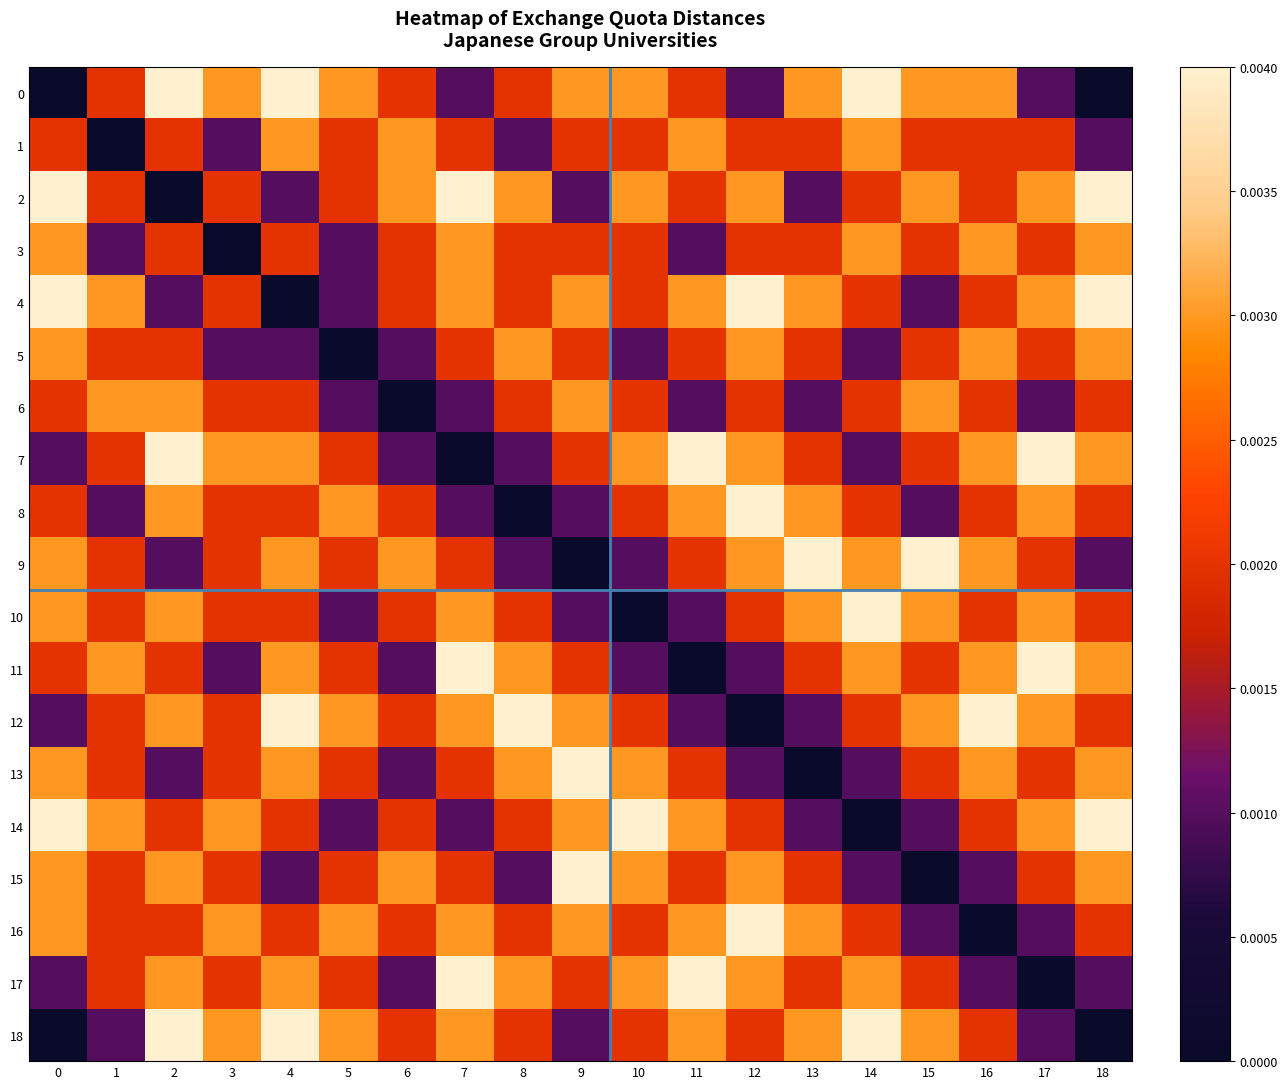

Reading right to left, extract all data points from this chart.

0: 18=0.0	17=0.0	16=0.0	15=0.0	14=0.0	13=0.0	12=0.0	11=0.0	10=0.0	9=0.0	8=0.0	7=0.0	6=0.0	5=0.0	4=0.0	3=0.0	2=0.0	1=0.0	0=0.0
1: 18=0.0	17=0.0	16=0.0	15=0.0	14=0.0	13=0.0	12=0.0	11=0.0	10=0.0	9=0.0	8=0.0	7=0.0	6=0.0	5=0.0	4=0.0	3=0.0	2=0.0	1=0.0	0=0.0
2: 18=0.0	17=0.0	16=0.0	15=0.0	14=0.0	13=0.0	12=0.0	11=0.0	10=0.0	9=0.0	8=0.0	7=0.0	6=0.0	5=0.0	4=0.0	3=0.0	2=0.0	1=0.0	0=0.0
3: 18=0.0	17=0.0	16=0.0	15=0.0	14=0.0	13=0.0	12=0.0	11=0.0	10=0.0	9=0.0	8=0.0	7=0.0	6=0.0	5=0.0	4=0.0	3=0.0	2=0.0	1=0.0	0=0.0
4: 18=0.0	17=0.0	16=0.0	15=0.0	14=0.0	13=0.0	12=0.0	11=0.0	10=0.0	9=0.0	8=0.0	7=0.0	6=0.0	5=0.0	4=0.0	3=0.0	2=0.0	1=0.0	0=0.0
5: 18=0.0	17=0.0	16=0.0	15=0.0	14=0.0	13=0.0	12=0.0	11=0.0	10=0.0	9=0.0	8=0.0	7=0.0	6=0.0	5=0.0	4=0.0	3=0.0	2=0.0	1=0.0	0=0.0
6: 18=0.0	17=0.0	16=0.0	15=0.0	14=0.0	13=0.0	12=0.0	11=0.0	10=0.0	9=0.0	8=0.0	7=0.0	6=0.0	5=0.0	4=0.0	3=0.0	2=0.0	1=0.0	0=0.0
7: 18=0.0	17=0.0	16=0.0	15=0.0	14=0.0	13=0.0	12=0.0	11=0.0	10=0.0	9=0.0	8=0.0	7=0.0	6=0.0	5=0.0	4=0.0	3=0.0	2=0.0	1=0.0	0=0.0
8: 18=0.0	17=0.0	16=0.0	15=0.0	14=0.0	13=0.0	12=0.0	11=0.0	10=0.0	9=0.0	8=0.0	7=0.0	6=0.0	5=0.0	4=0.0	3=0.0	2=0.0	1=0.0	0=0.0
9: 18=0.0	17=0.0	16=0.0	15=0.0	14=0.0	13=0.0	12=0.0	11=0.0	10=0.0	9=0.0	8=0.0	7=0.0	6=0.0	5=0.0	4=0.0	3=0.0	2=0.0	1=0.0	0=0.0
10: 18=0.0	17=0.0	16=0.0	15=0.0	14=0.0	13=0.0	12=0.0	11=0.0	10=0.0	9=0.0	8=0.0	7=0.0	6=0.0	5=0.0	4=0.0	3=0.0	2=0.0	1=0.0	0=0.0
11: 18=0.0	17=0.0	16=0.0	15=0.0	14=0.0	13=0.0	12=0.0	11=0.0	10=0.0	9=0.0	8=0.0	7=0.0	6=0.0	5=0.0	4=0.0	3=0.0	2=0.0	1=0.0	0=0.0
12: 18=0.0	17=0.0	16=0.0	15=0.0	14=0.0	13=0.0	12=0.0	11=0.0	10=0.0	9=0.0	8=0.0	7=0.0	6=0.0	5=0.0	4=0.0	3=0.0	2=0.0	1=0.0	0=0.0
13: 18=0.0	17=0.0	16=0.0	15=0.0	14=0.0	13=0.0	12=0.0	11=0.0	10=0.0	9=0.0	8=0.0	7=0.0	6=0.0	5=0.0	4=0.0	3=0.0	2=0.0	1=0.0	0=0.0
14: 18=0.0	17=0.0	16=0.0	15=0.0	14=0.0	13=0.0	12=0.0	11=0.0	10=0.0	9=0.0	8=0.0	7=0.0	6=0.0	5=0.0	4=0.0	3=0.0	2=0.0	1=0.0	0=0.0
15: 18=0.0	17=0.0	16=0.0	15=0.0	14=0.0	13=0.0	12=0.0	11=0.0	10=0.0	9=0.0	8=0.0	7=0.0	6=0.0	5=0.0	4=0.0	3=0.0	2=0.0	1=0.0	0=0.0
16: 18=0.0	17=0.0	16=0.0	15=0.0	14=0.0	13=0.0	12=0.0	11=0.0	10=0.0	9=0.0	8=0.0	7=0.0	6=0.0	5=0.0	4=0.0	3=0.0	2=0.0	1=0.0	0=0.0
17: 18=0.0	17=0.0	16=0.0	15=0.0	14=0.0	13=0.0	12=0.0	11=0.0	10=0.0	9=0.0	8=0.0	7=0.0	6=0.0	5=0.0	4=0.0	3=0.0	2=0.0	1=0.0	0=0.0
18: 18=0.0	17=0.0	16=0.0	15=0.0	14=0.0	13=0.0	12=0.0	11=0.0	10=0.0	9=0.0	8=0.0	7=0.0	6=0.0	5=0.0	4=0.0	3=0.0	2=0.0	1=0.0	0=0.0